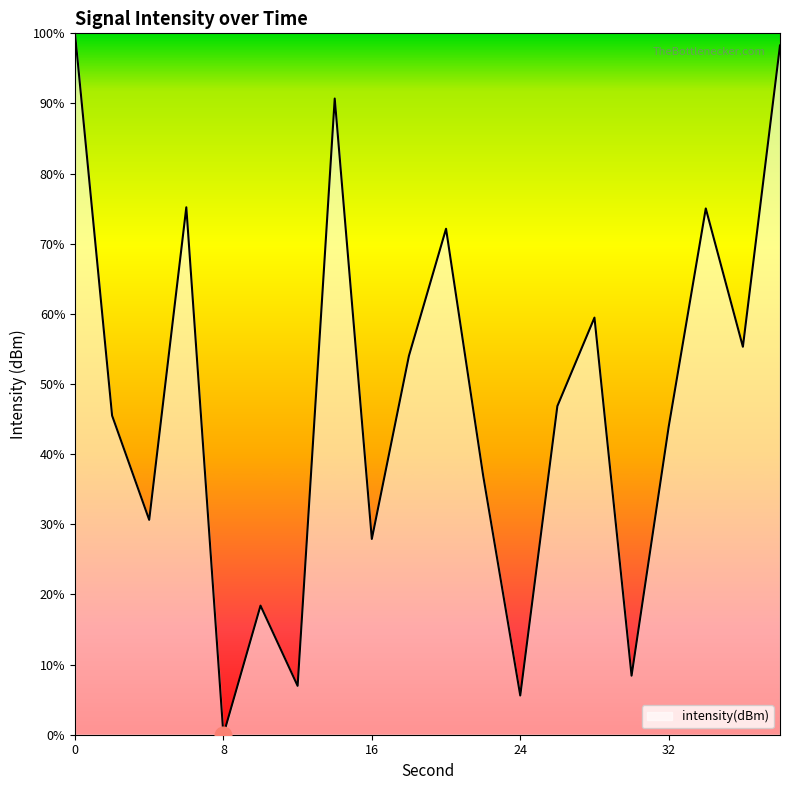

Which category has the lowest value across all series?

8